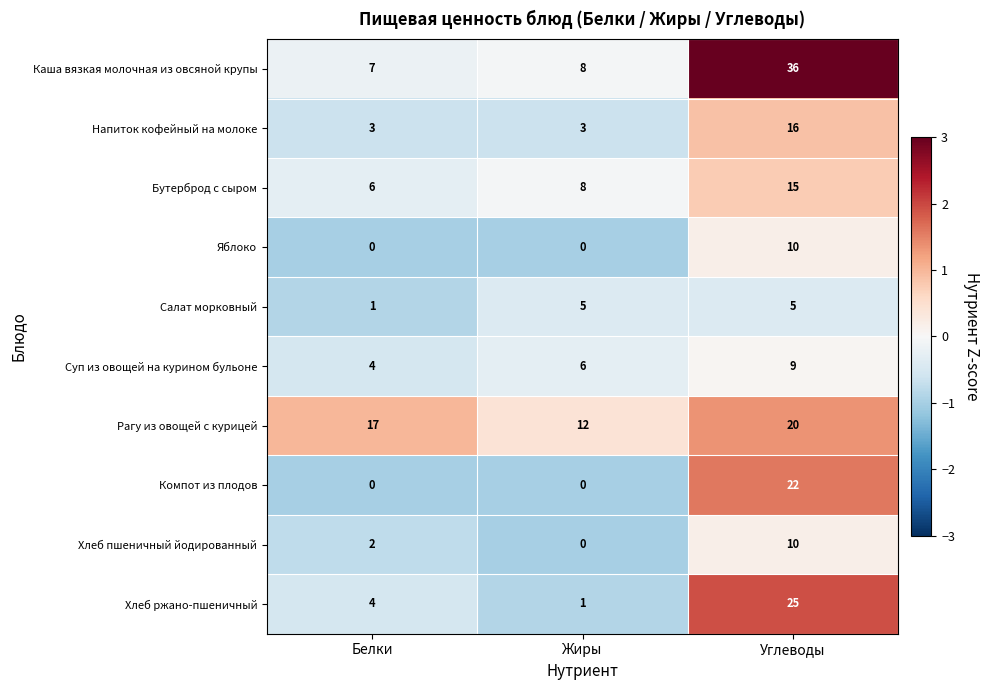

Which series changed the most between Жиры and Углеводы?

Каша вязкая молочная из овсяной крупы